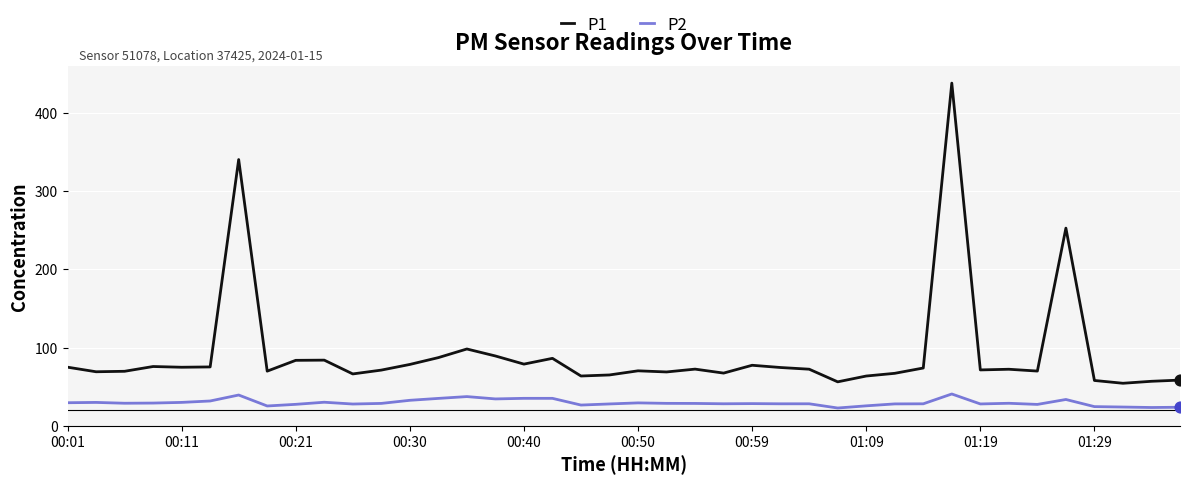

True or false: P1 and P2 cross at least once.

False